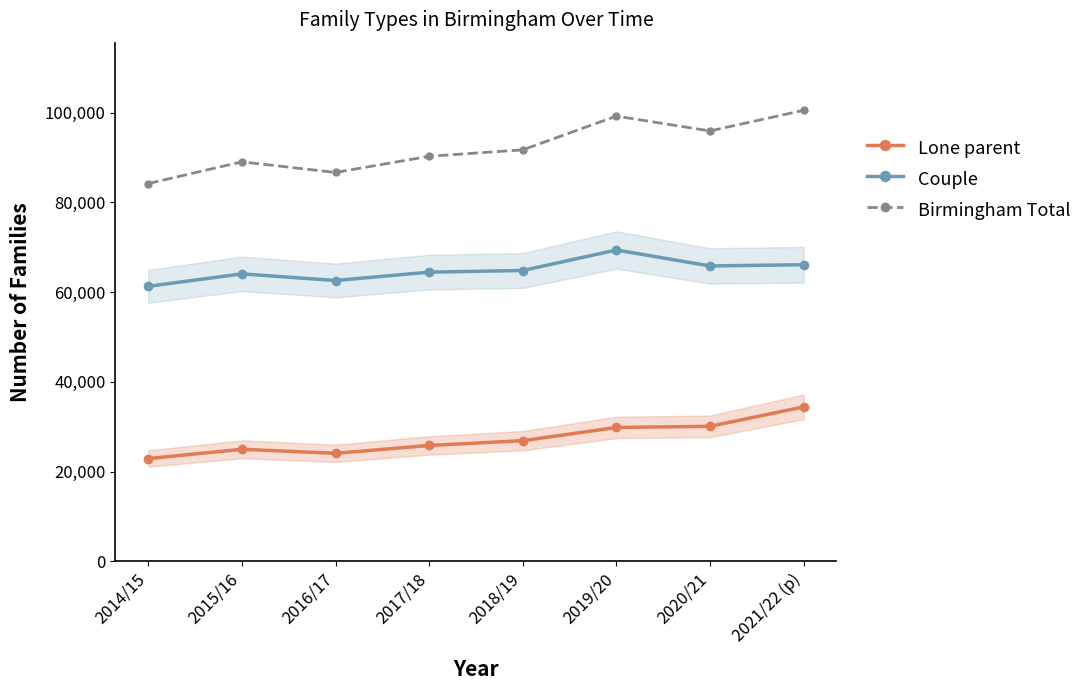

Which has a higher value, 2015/16 or 2016/17?

2015/16